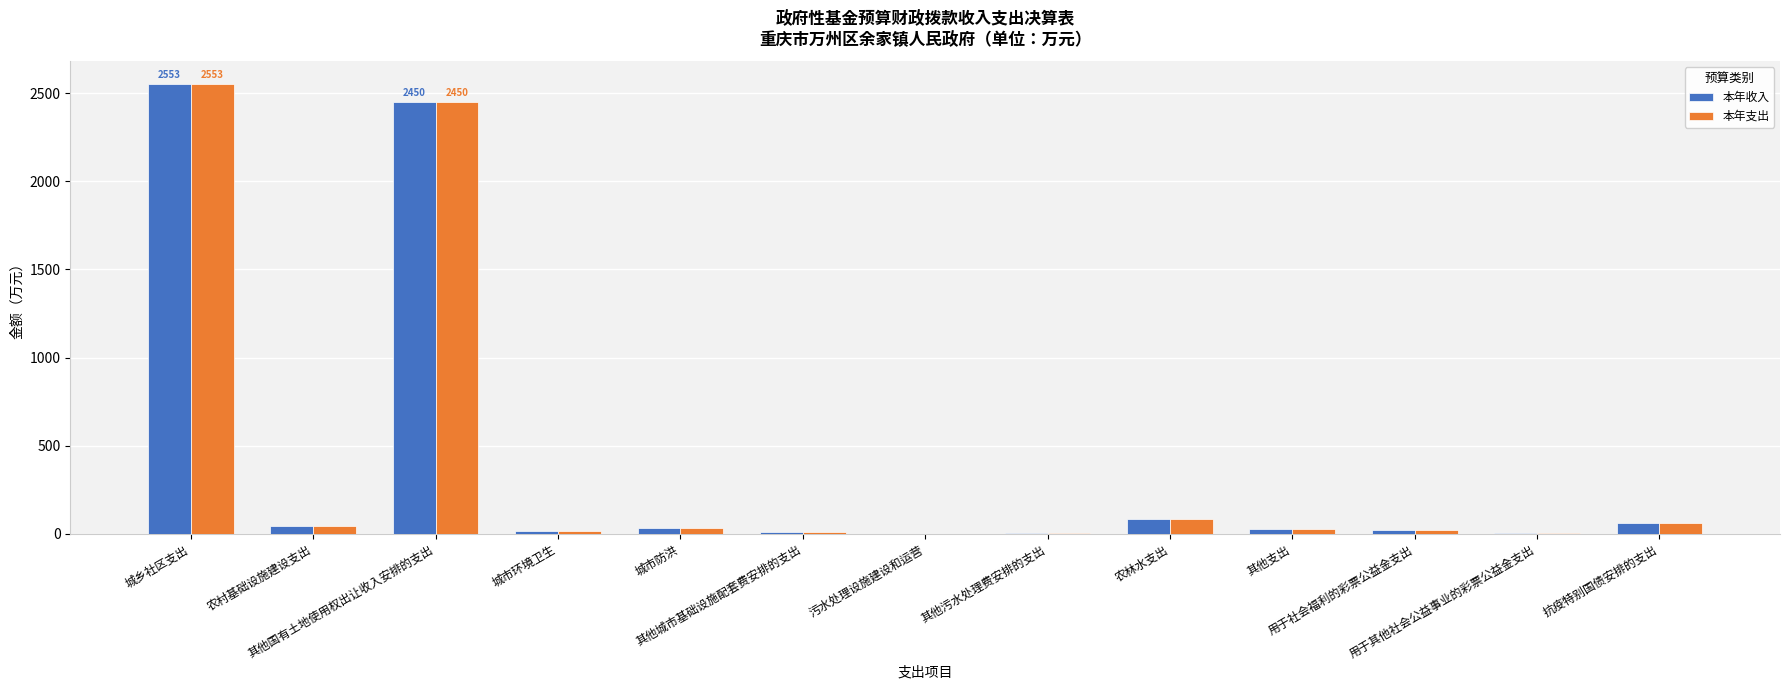

What is the greatest value displayed?

2552.7